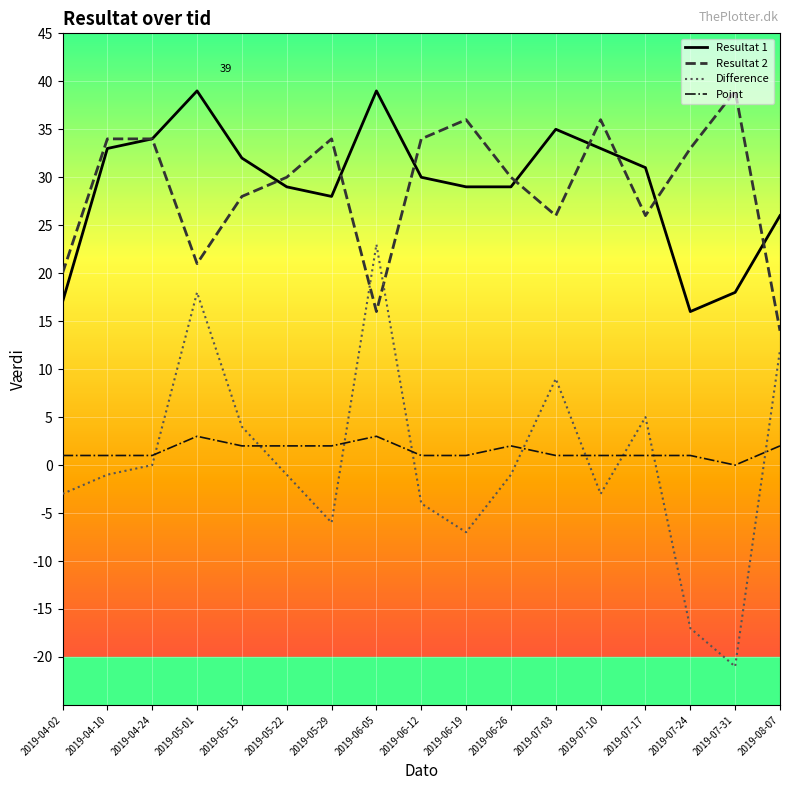

What is the spread (max minus min) of values at 2019-05-15?

30